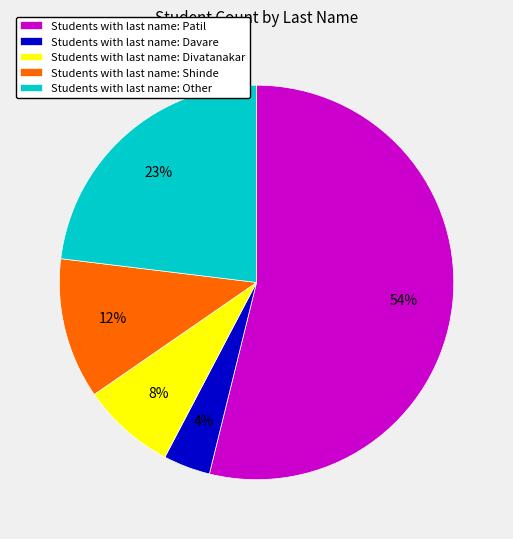

What is the largest slice in the pie chart?

Students with last name: Patil